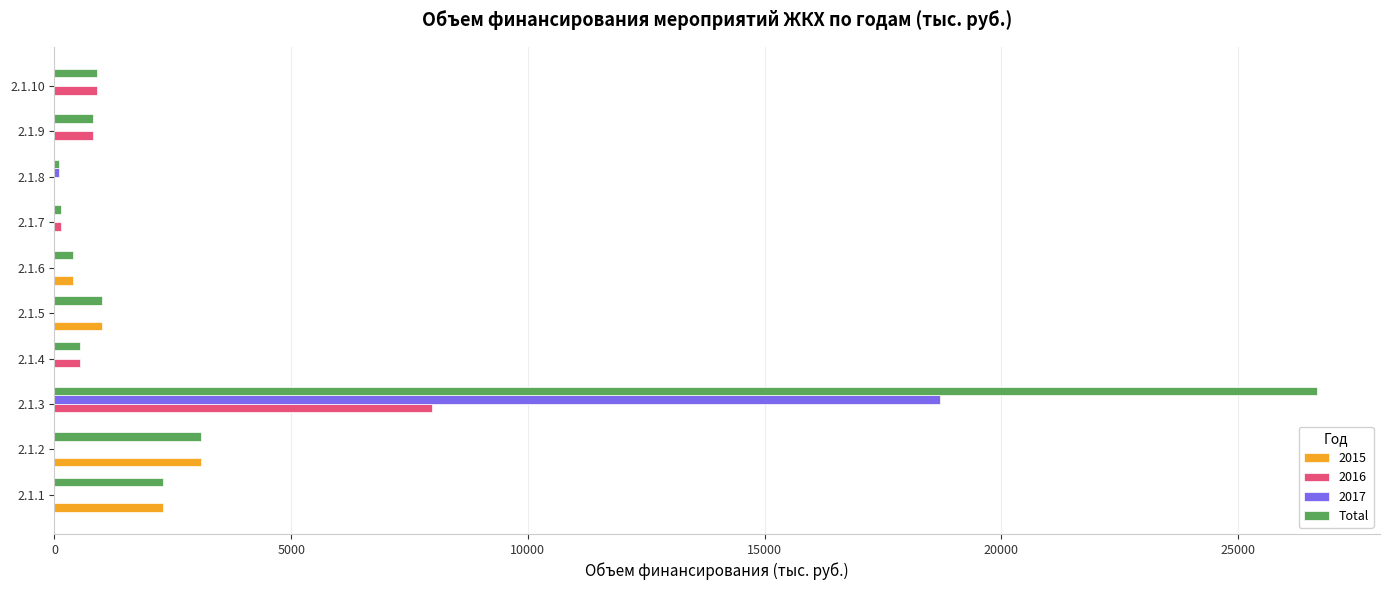

Which series has the largest total across all categories?

Total